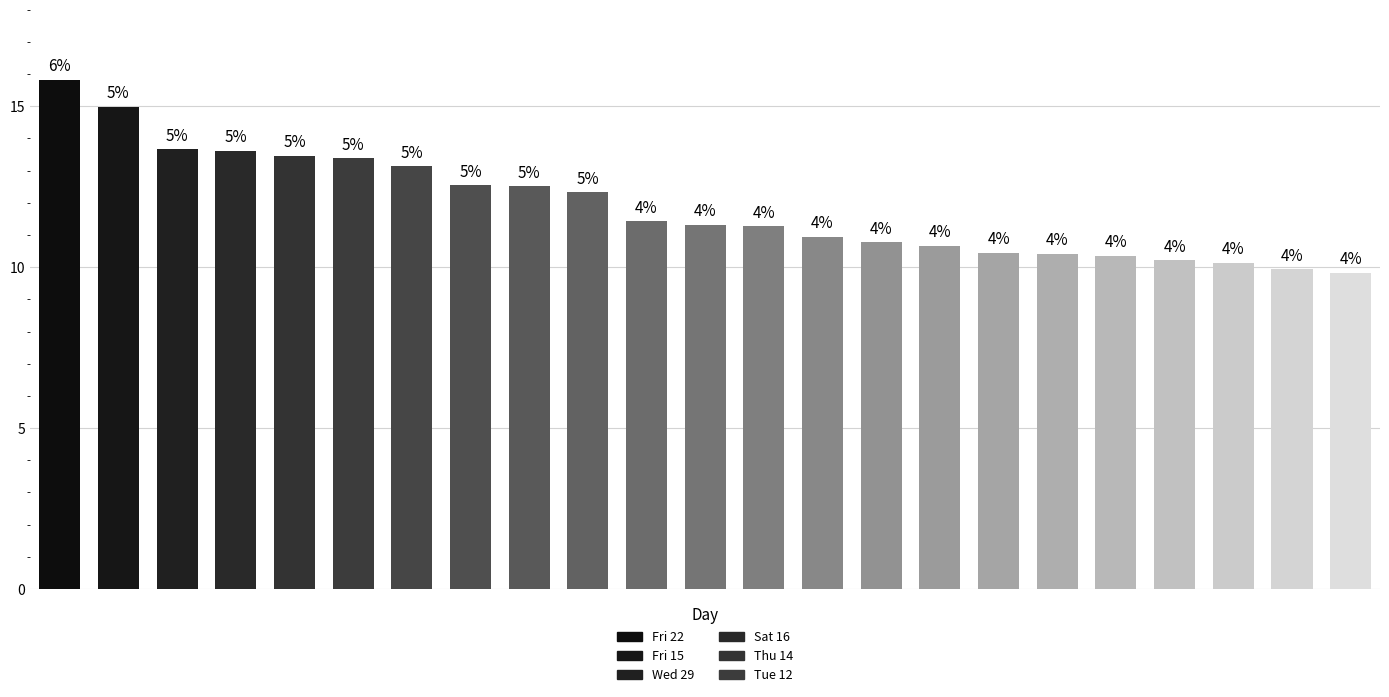

Are the bars horizontal?

No